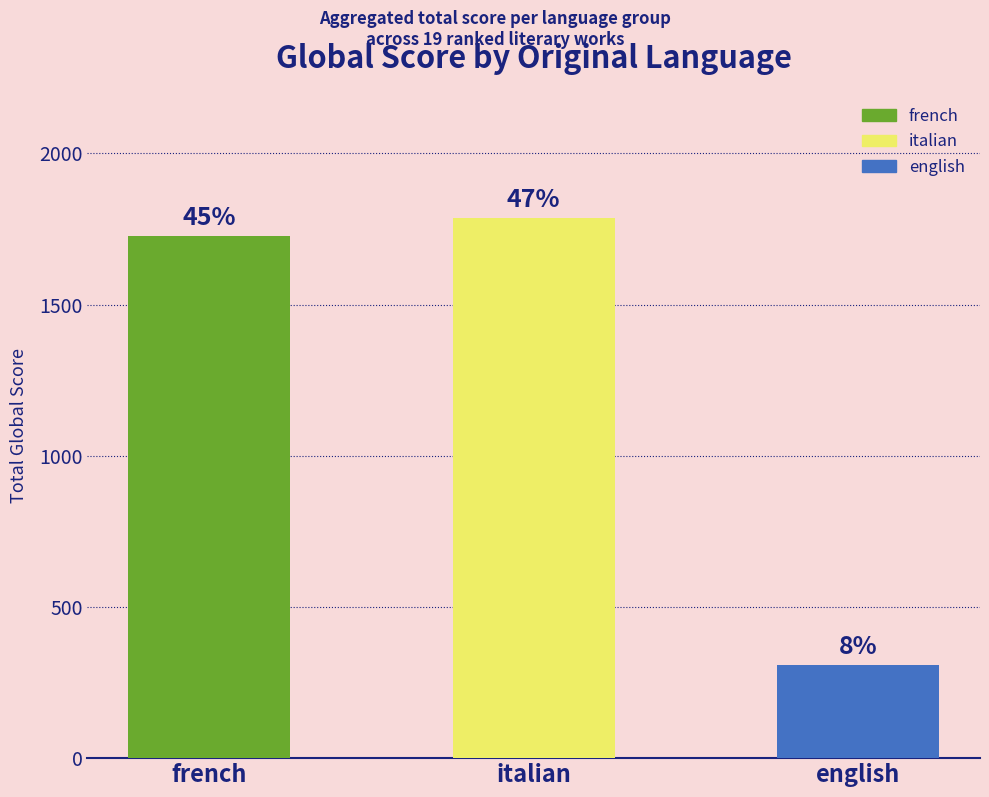

List the labels in order of value, largest first.

italian, french, english